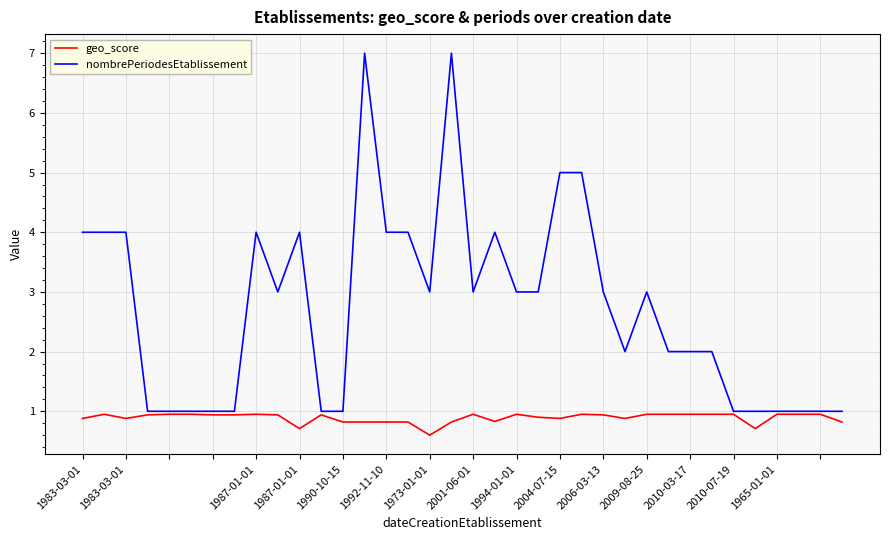

List the series in order of their peak value, lowest first.

geo_score, nombrePeriodesEtablissement